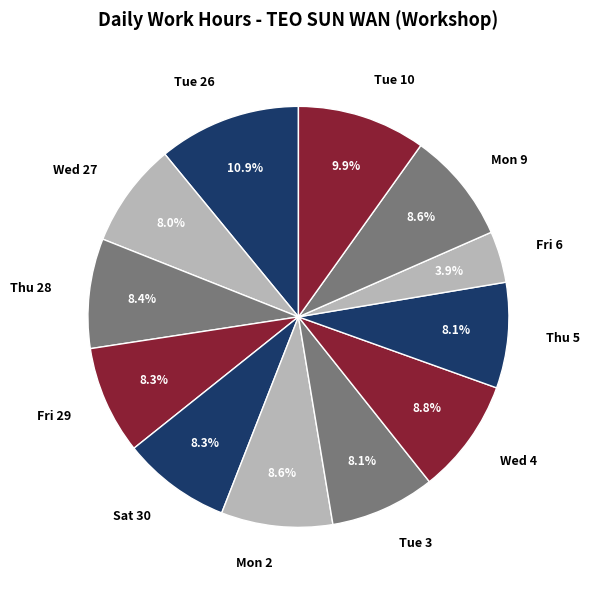

Is the sum of Tue 3 and Tue 10 greater than half?

No